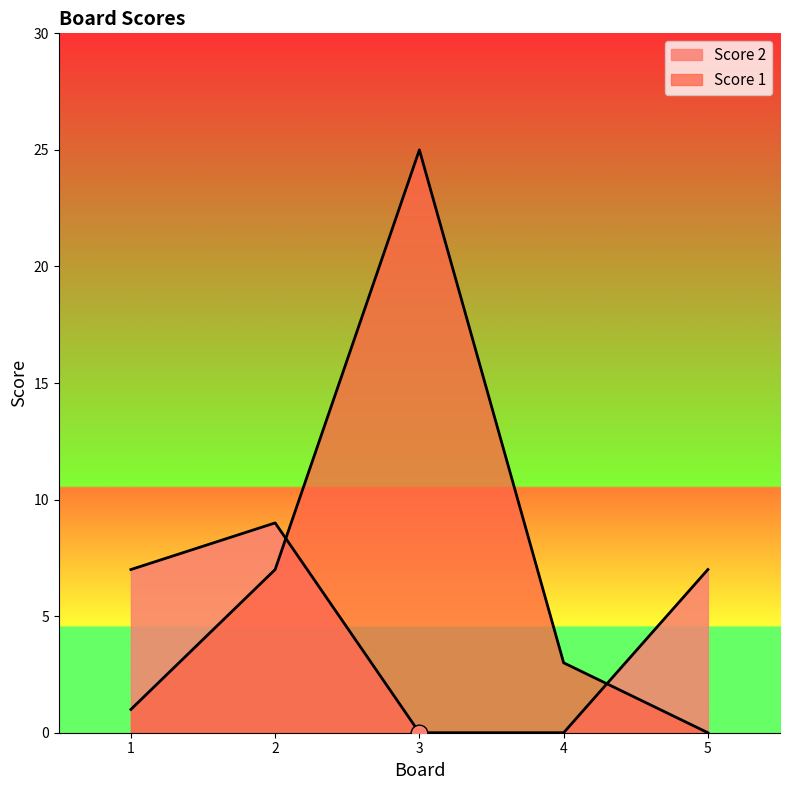

Rank the series at 5 from lowest to highest value.

Score 2, Score 1